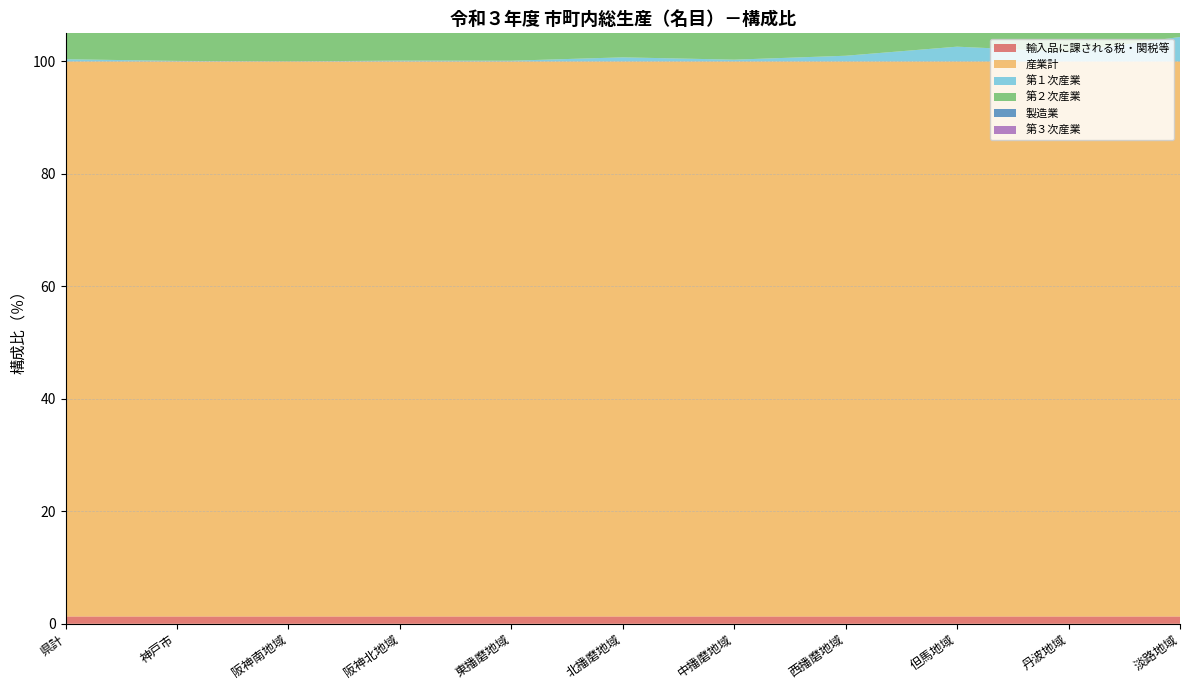

Reading left to right, extract all data points from this chart.

輸入品に課される税・関税等: 1.3	1.3	1.3	1.3	1.3	1.3	1.3	1.3	1.3	1.3	1.3
産業計: 98.7	98.7	98.7	98.7	98.7	98.7	98.7	98.7	98.7	98.7	98.7
第１次産業: 0.4	0.1	0.0	0.2	0.1	0.7	0.3	1.0	2.6	1.7	4.4
第２次産業: 32.0	23.0	28.5	30.3	42.5	49.1	36.3	46.7	24.8	45.6	21.6
製造業: 27.4	19.1	22.7	25.9	38.2	44.8	30.2	42.6	21.8	42.0	15.7
第３次産業: 66.3	75.6	70.1	68.2	56.1	48.9	62.1	51.0	71.3	51.3	72.8